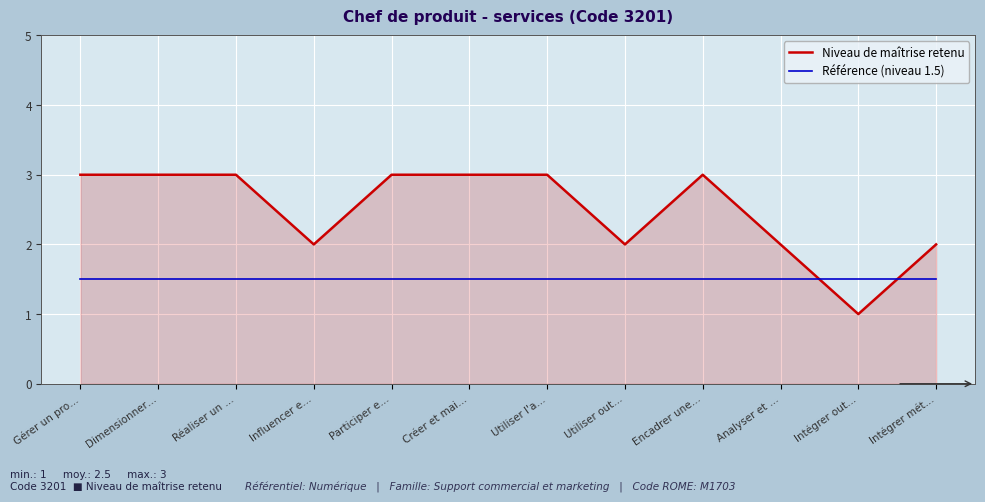

How many lines are shown in the chart?

2